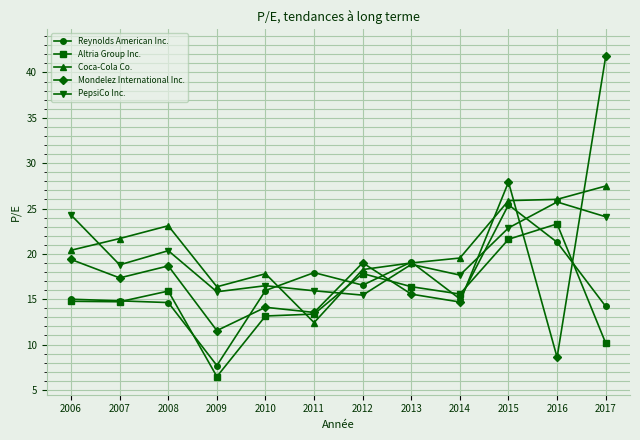

Rank the categories by Mondelez International Inc. value from highest to lowest.

2017, 2015, 2006, 2012, 2008, 2007, 2013, 2014, 2010, 2011, 2009, 2016